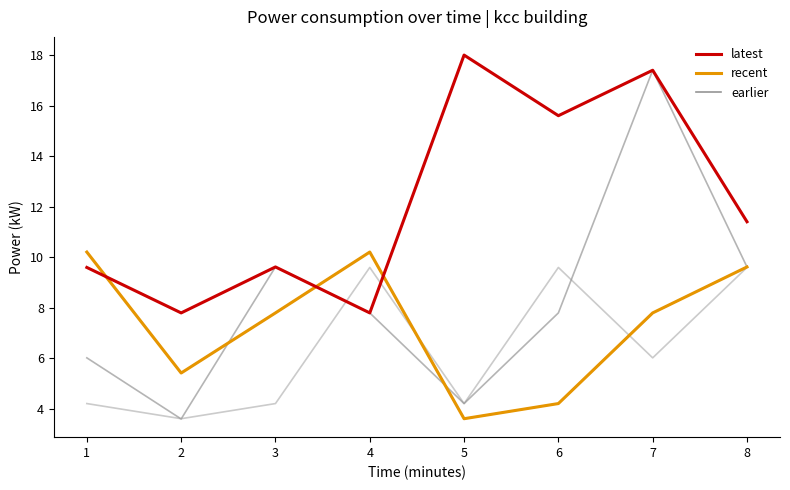

Does the chart display data point markers on the line(s)?

No